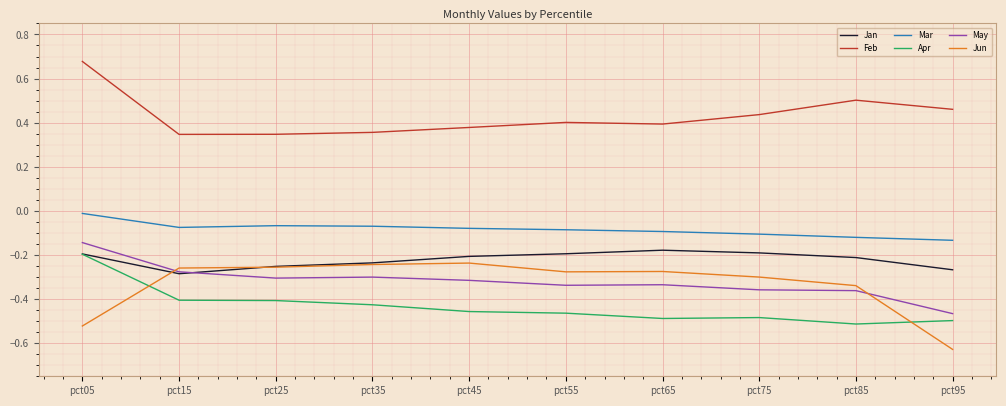

At which category is the sum across all series the highest?

pct05